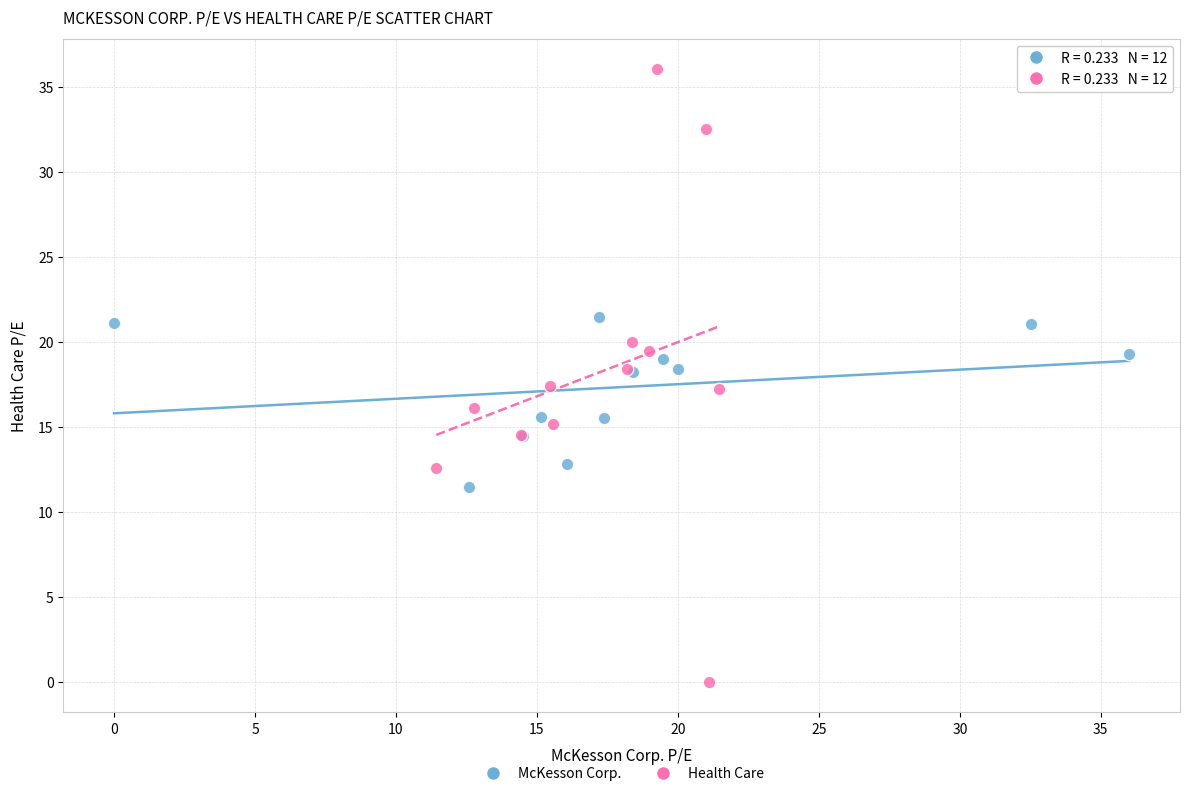

Which series reaches the minimum Y coordinate?

Health Care